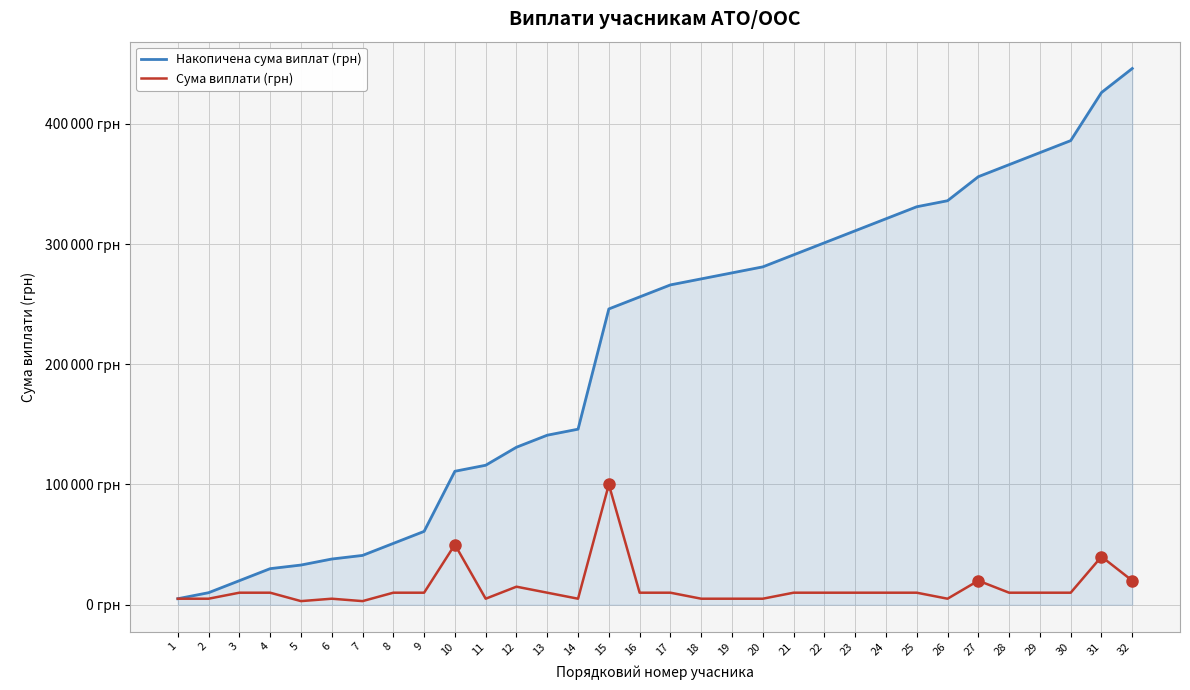

Reading left to right, transcribe all the data shown in this chart.

Накопичена сума виплат (грн): 5000	10000	20000	30000	33000	38000	41000	51000	61000	111000	116000	131000	141000	146000	246000	256000	266000	271000	276000	281000	291000	301000	311000	321000	331000	336000	356000	366000	376000	386000	426000	446000
Сума виплати (грн): 5000	5000	10000	10000	3000	5000	3000	10000	10000	50000	5000	15000	10000	5000	100000	10000	10000	5000	5000	5000	10000	10000	10000	10000	10000	5000	20000	10000	10000	10000	40000	20000